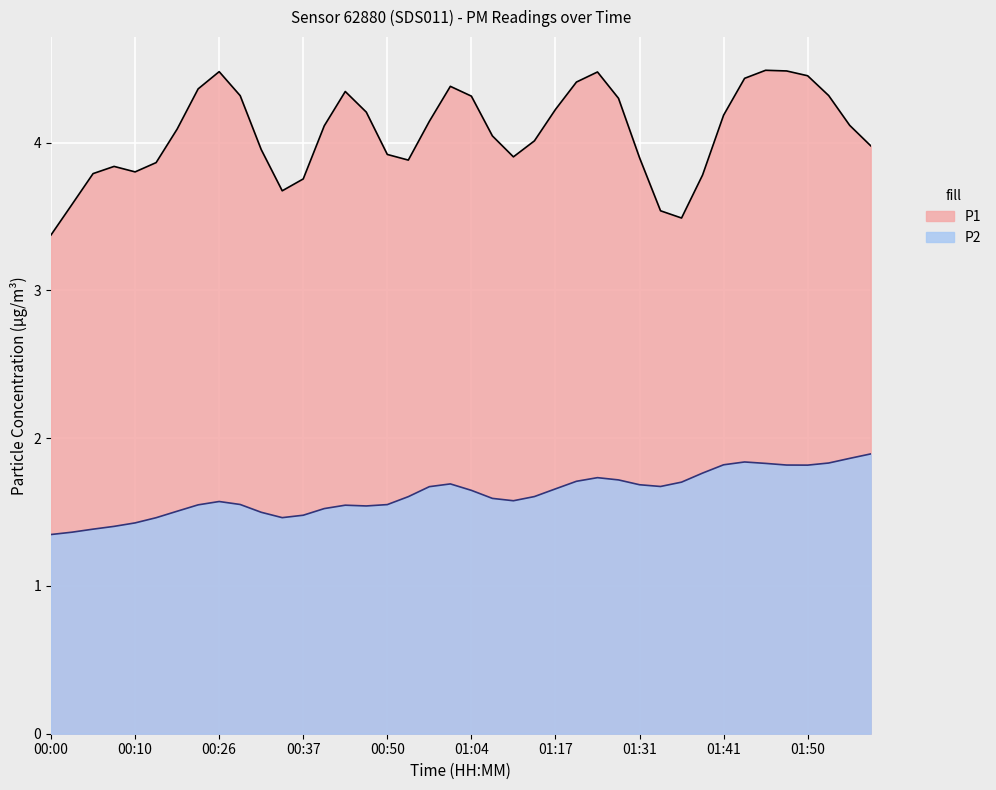

Between 00:21 and 00:24, which series saw the biggest shift?

P1